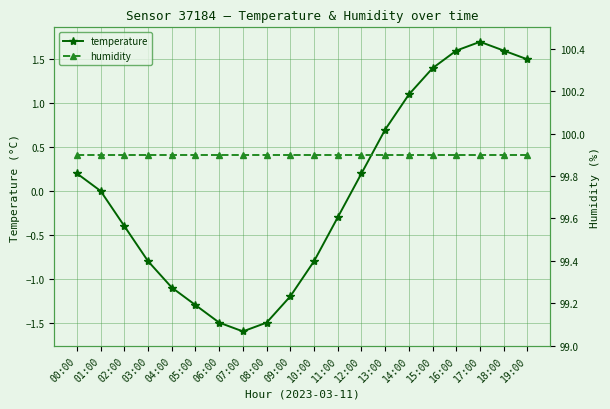

Which series has the largest total across all categories?

humidity